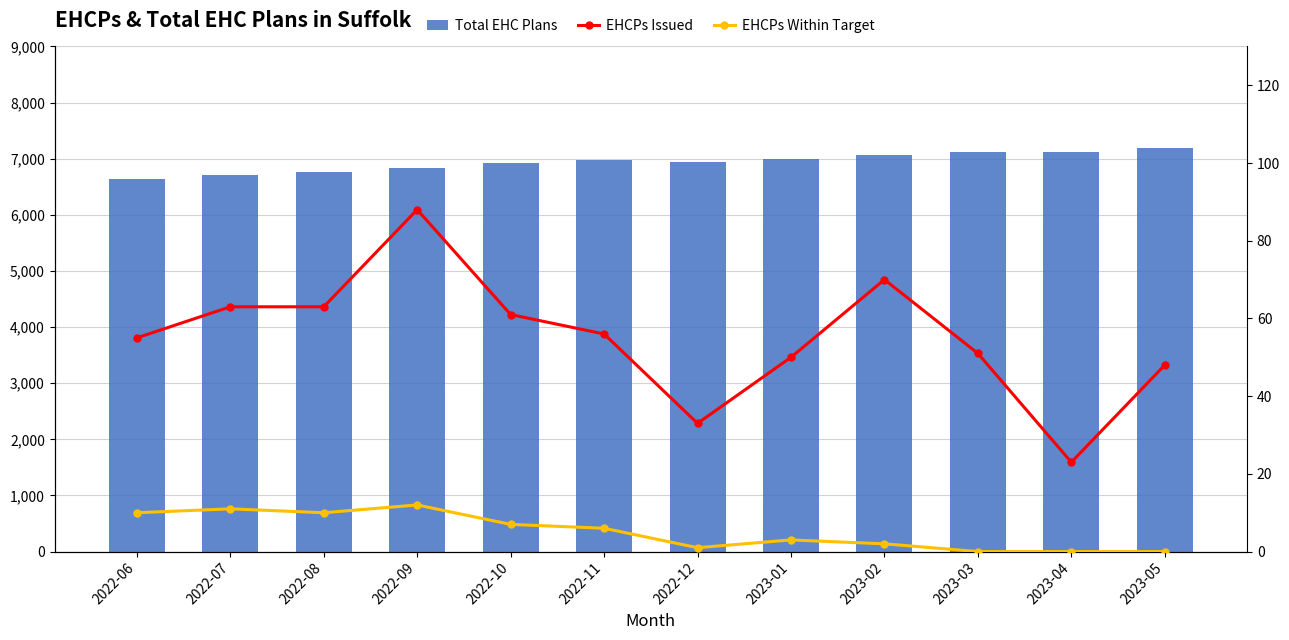

What are all the series names shown in the legend?

Total EHC Plans, EHCPs Issued, EHCPs Within Target